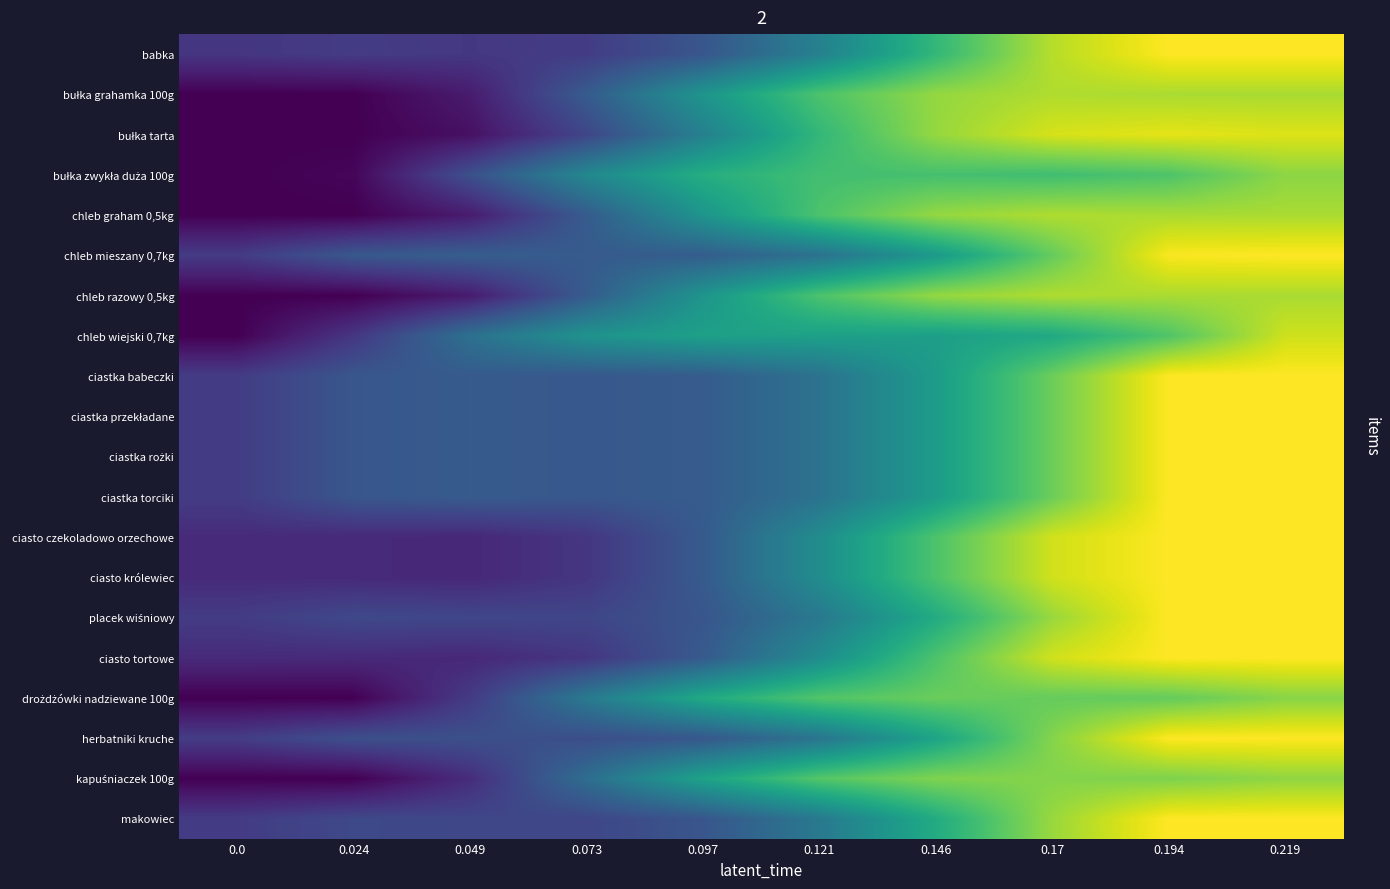

Which has a higher value, 0.073 or 0.17?

0.17